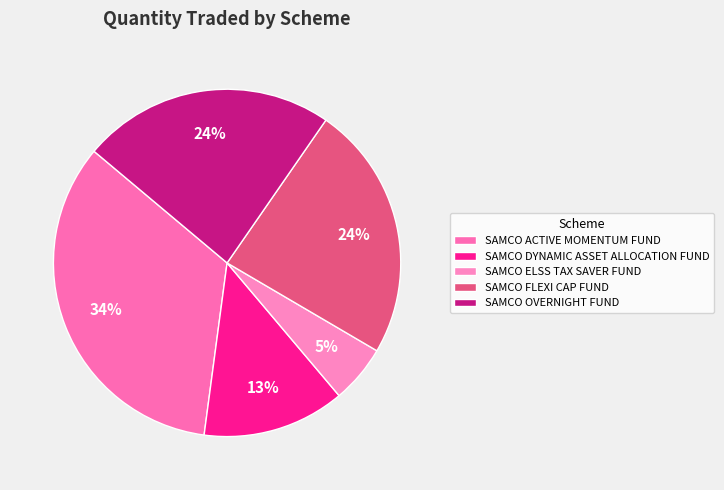

Is it true that SAMCO OVERNIGHT FUND is 24% of the pie?

True